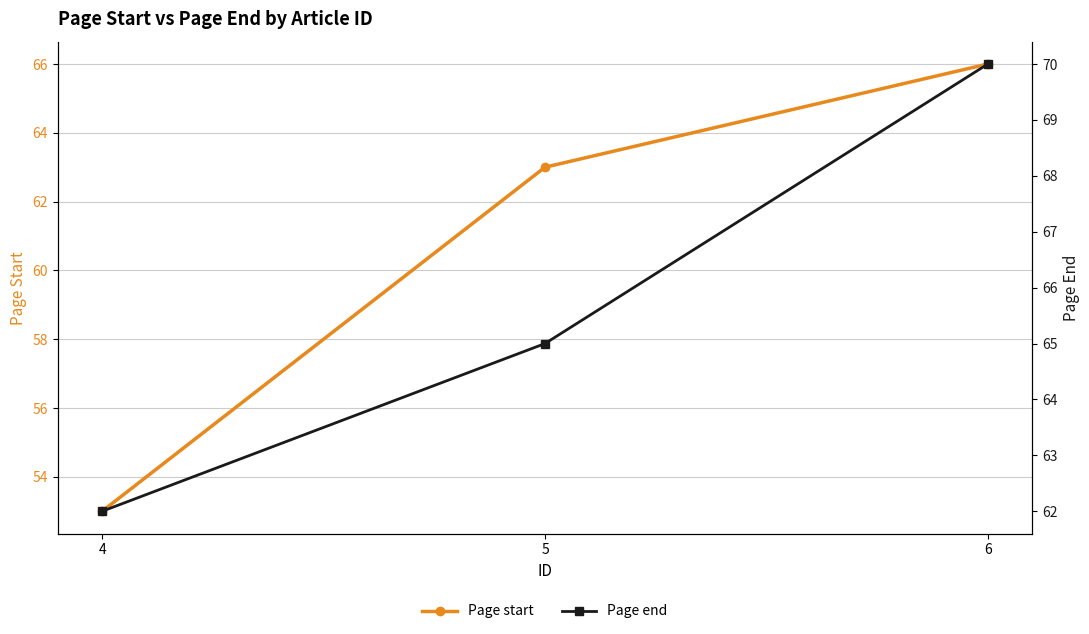

What is the minimum value for Page start?

53